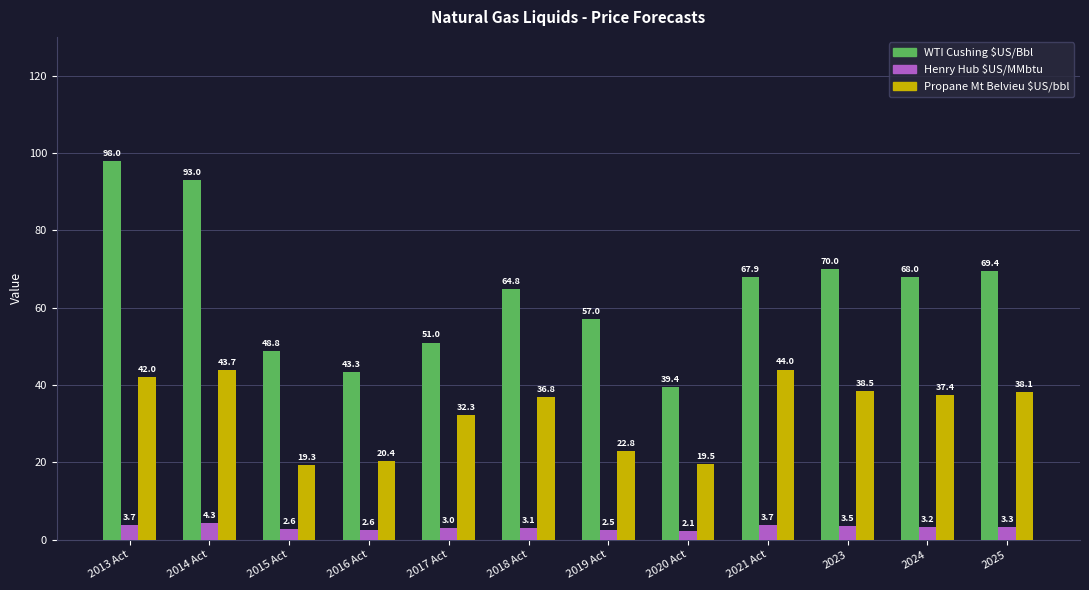

What is the approximate value of Propane Mt Belvieu $US/bbl at 2017 Act?

32.3